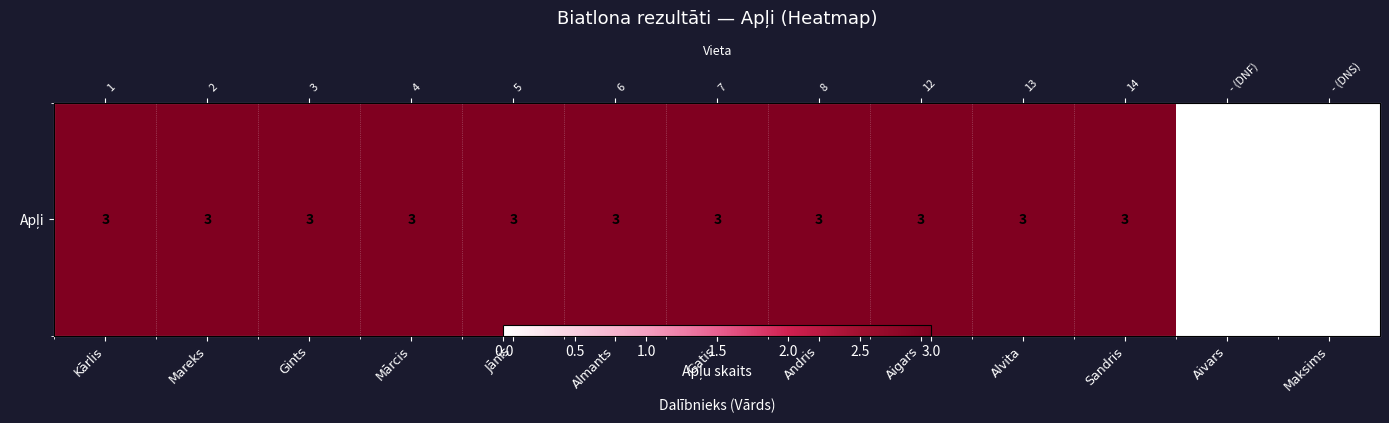

How many series are shown in this chart?

1